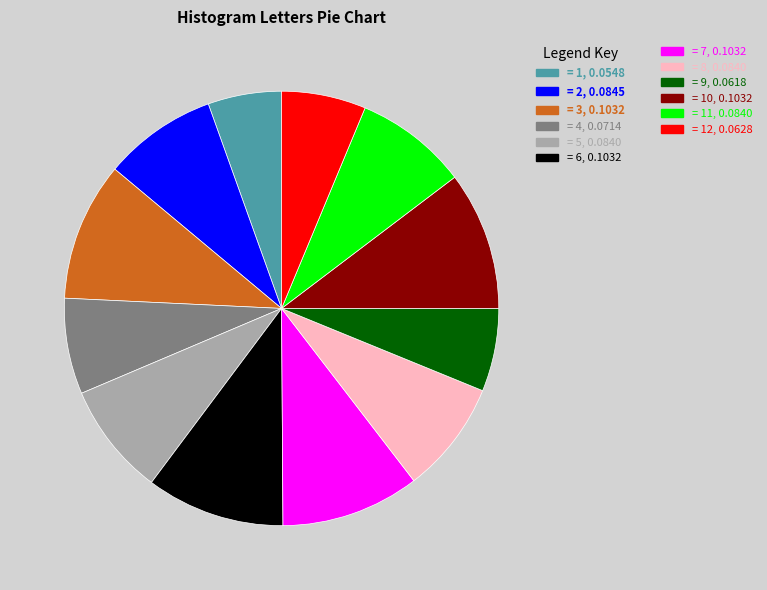

Is there a majority slice in this chart?

No